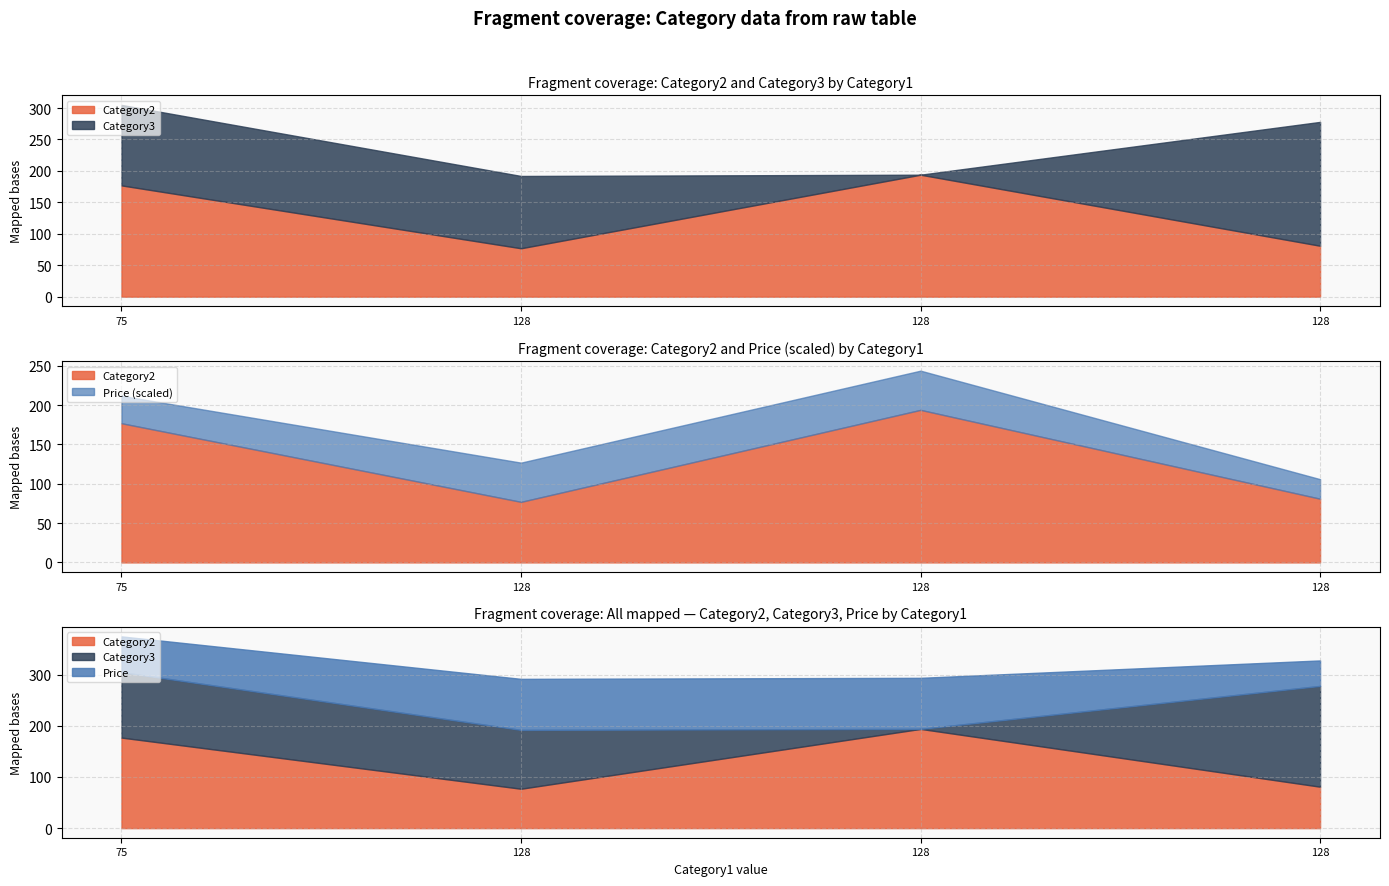

Which has a higher value, 128 or 128?

128